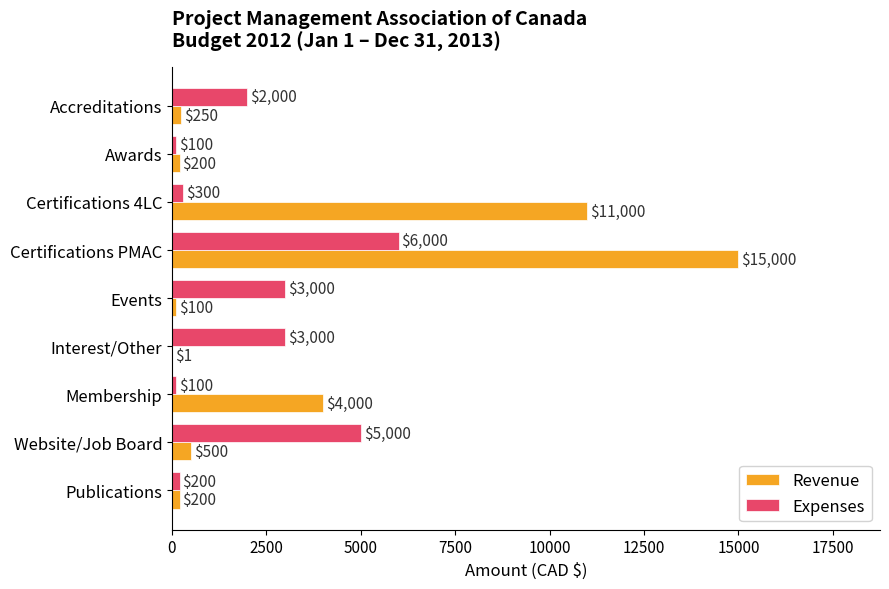

What is the average value of the Expenses series?

2189